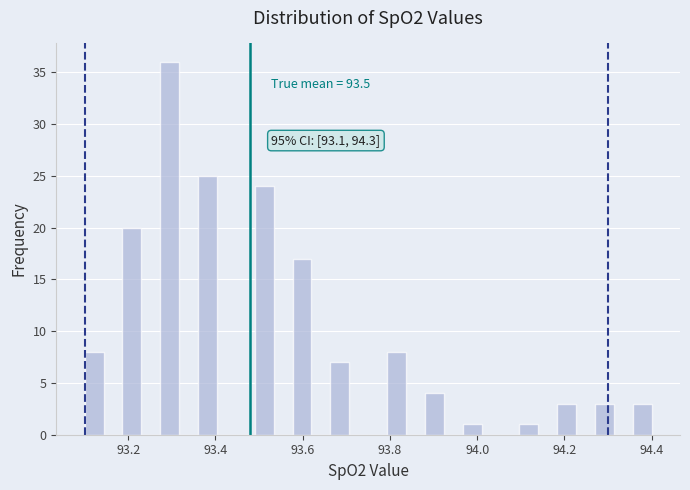

Around what value on the x-axis is the tallest bar? Give the approximate position of its centre, as read against the axis.

93.30